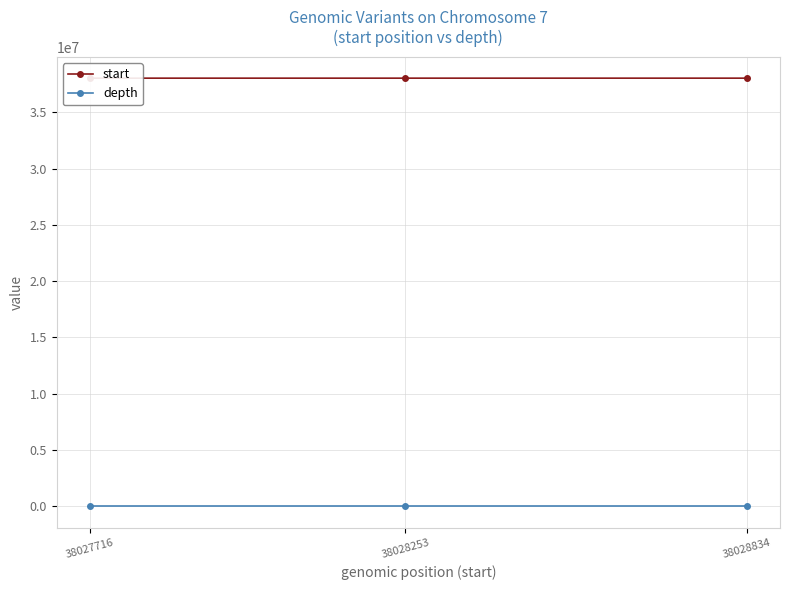

What is the difference between the maximum and second lowest values in the depth series?

4